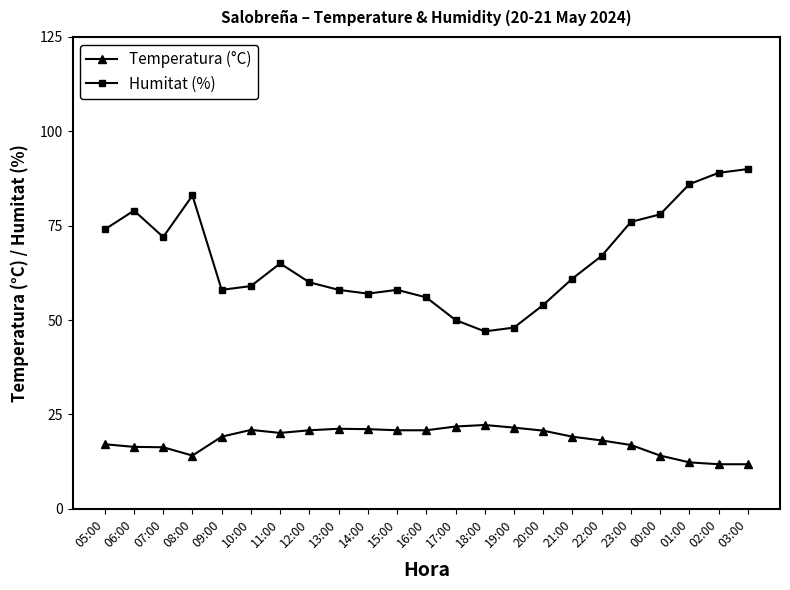

What is the label of the 5th point from the left?

09:00